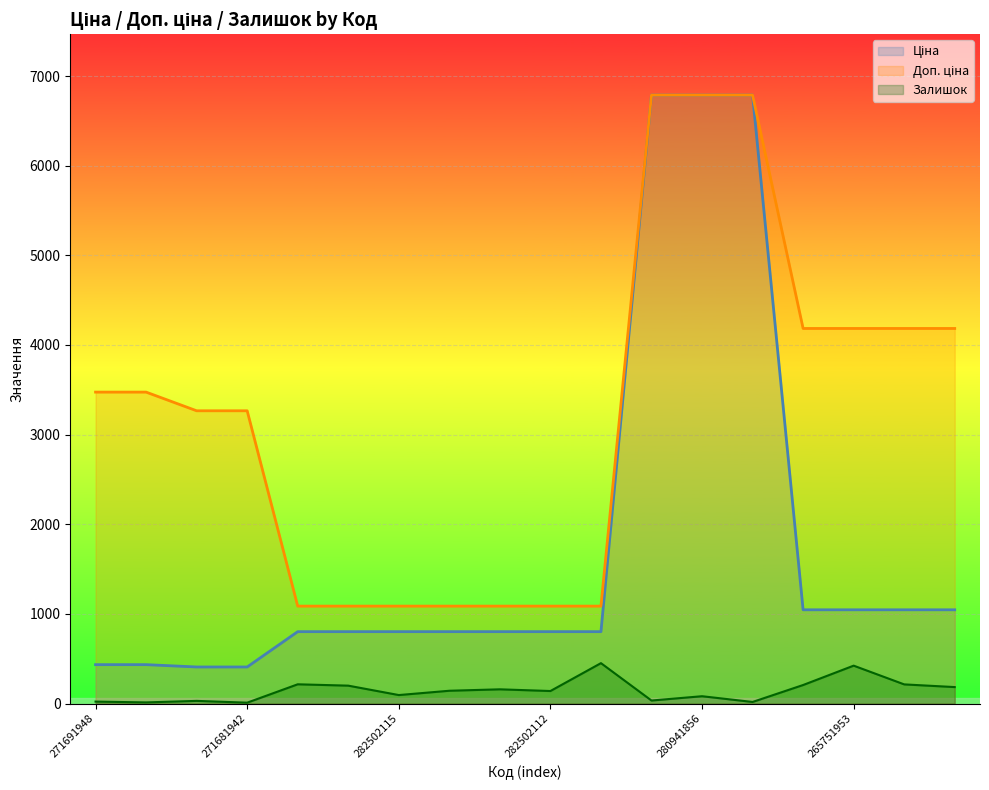

Where does the Доп. ціна series first go above 3474?

271691948